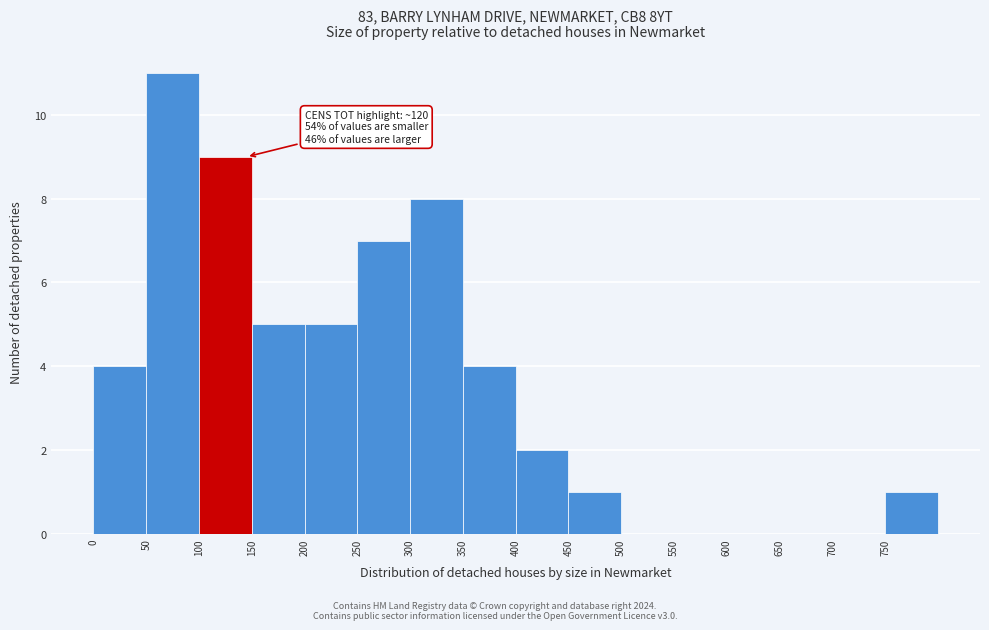

Which range on the x-axis has the tallest bar?

50 to 100